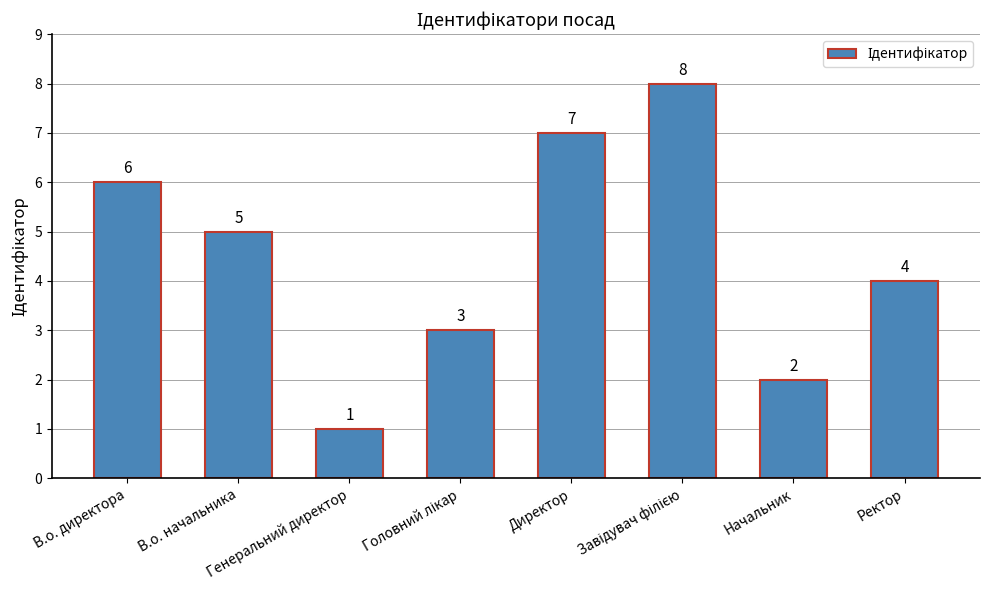

What is the greatest value displayed?

8